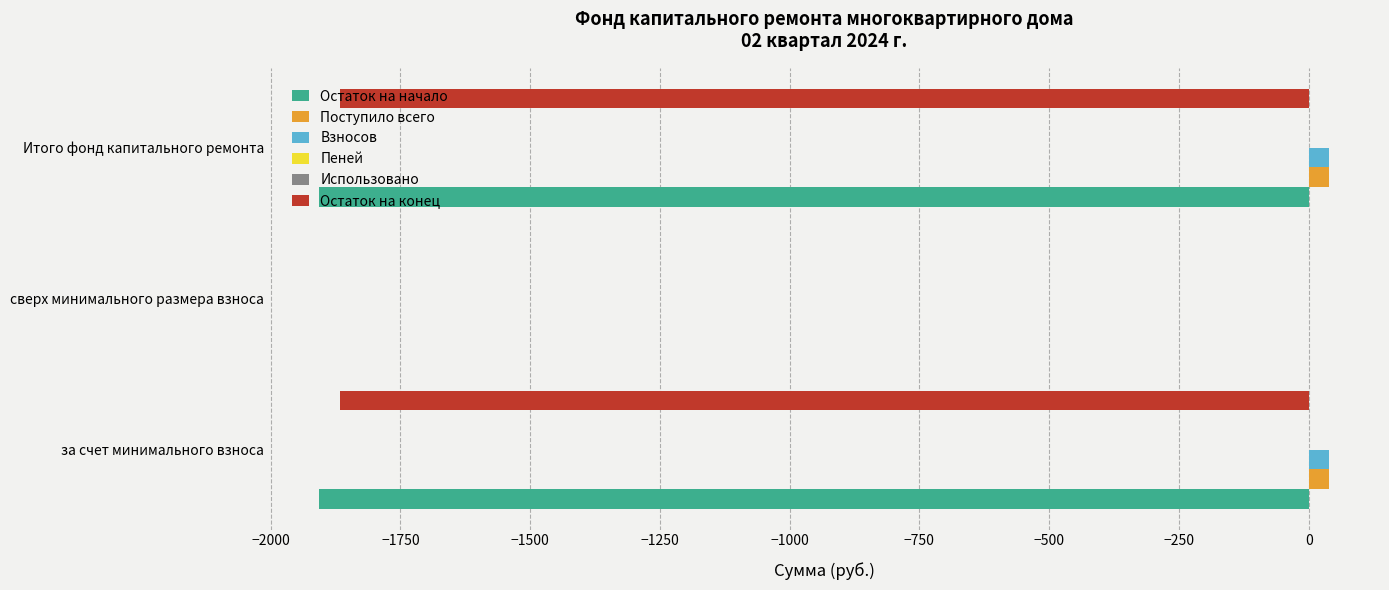

Which series changed the most between за счет минимального взноса and сверх минимального размера взноса?

Остаток на начало